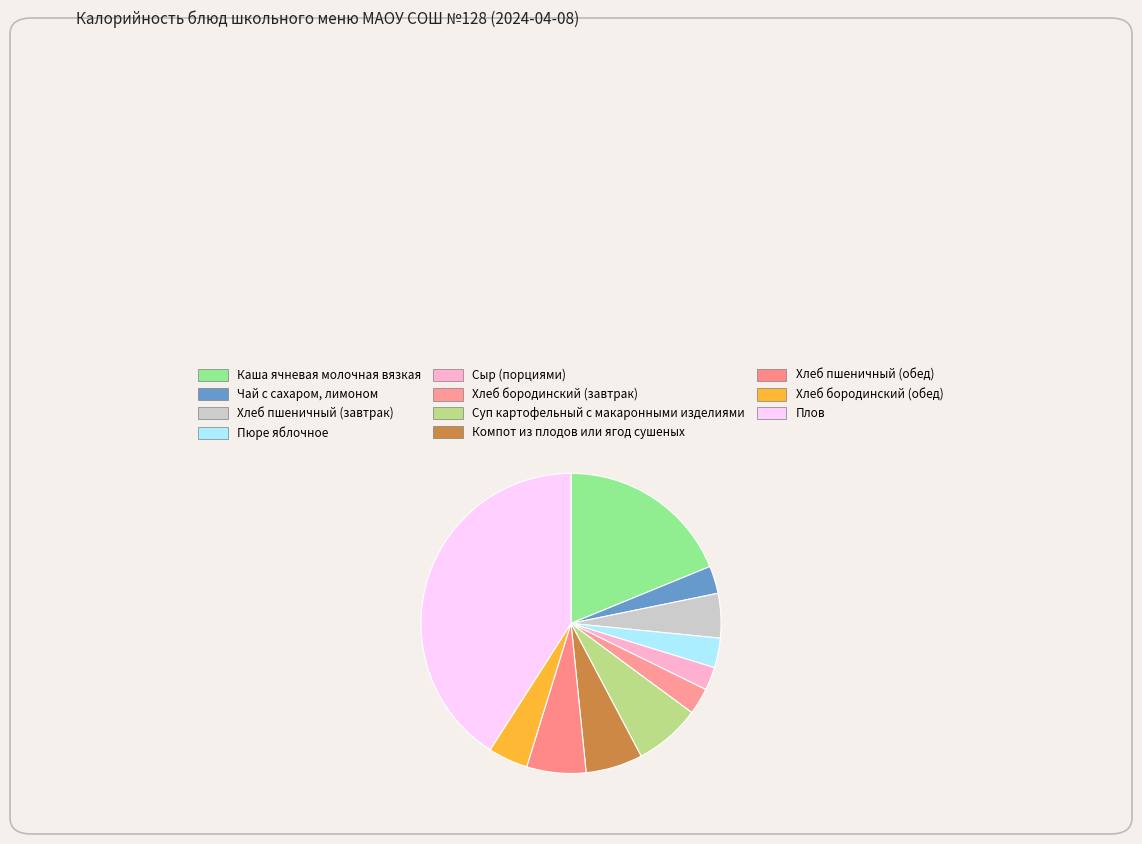

Between Суп картофельный с макаронными изделиями and Сыр (порциями), which is larger?

Суп картофельный с макаронными изделиями